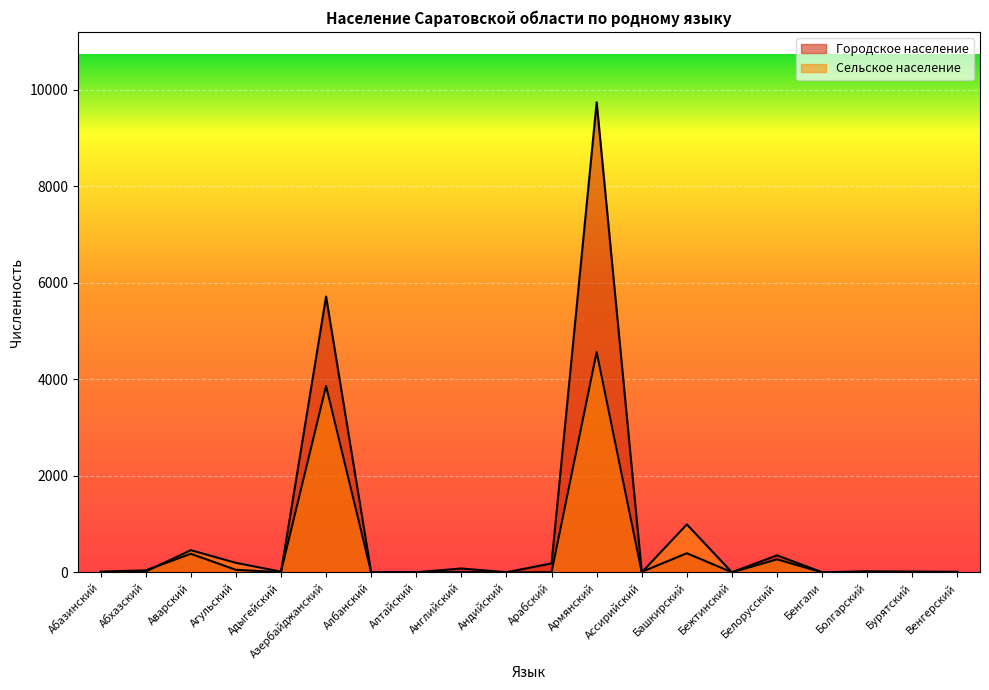

What position from the right is Венгерский?

1